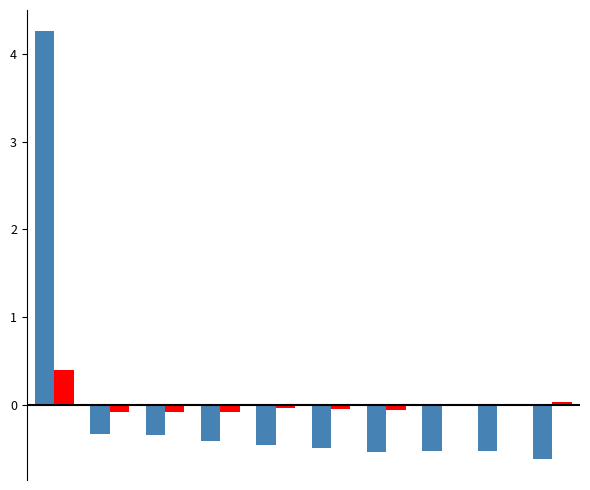

What is the greatest value displayed?

4.3